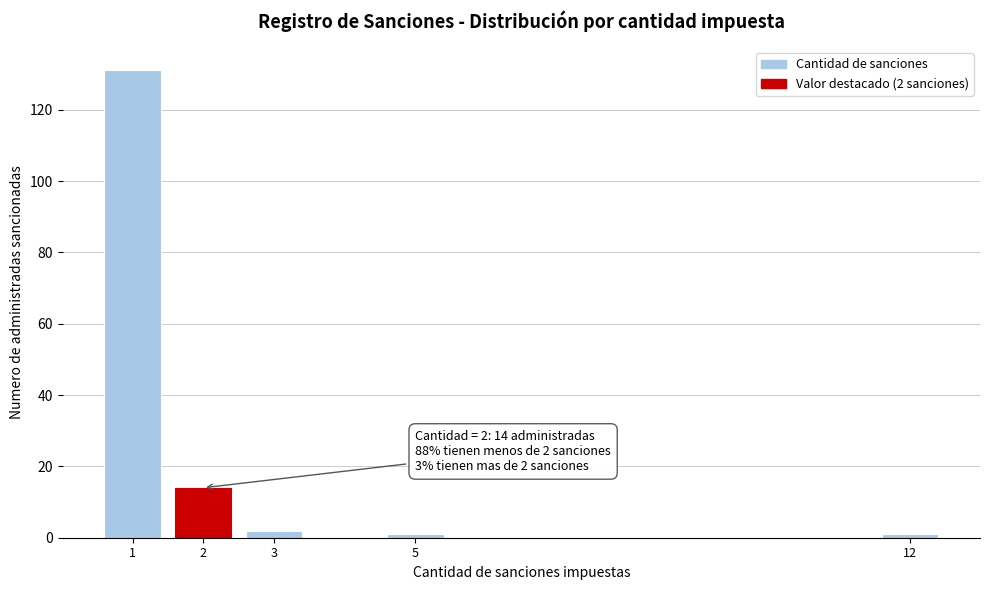

Reading right to left, extract all data points from this chart.

12=1	5=1	3=2	2=14	1=131